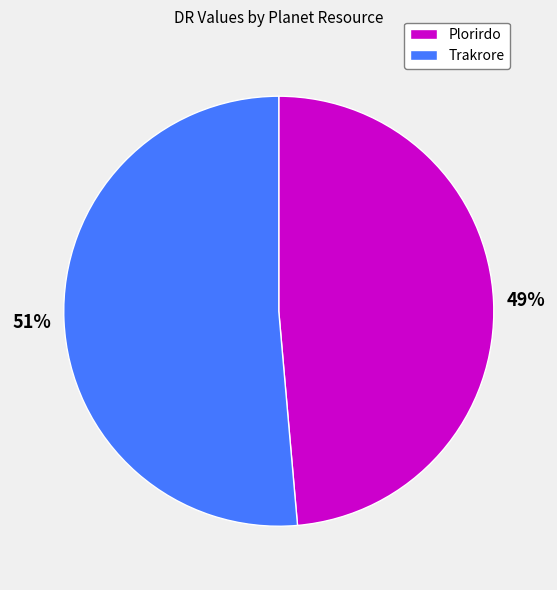

Count the number of slices in the pie.

2